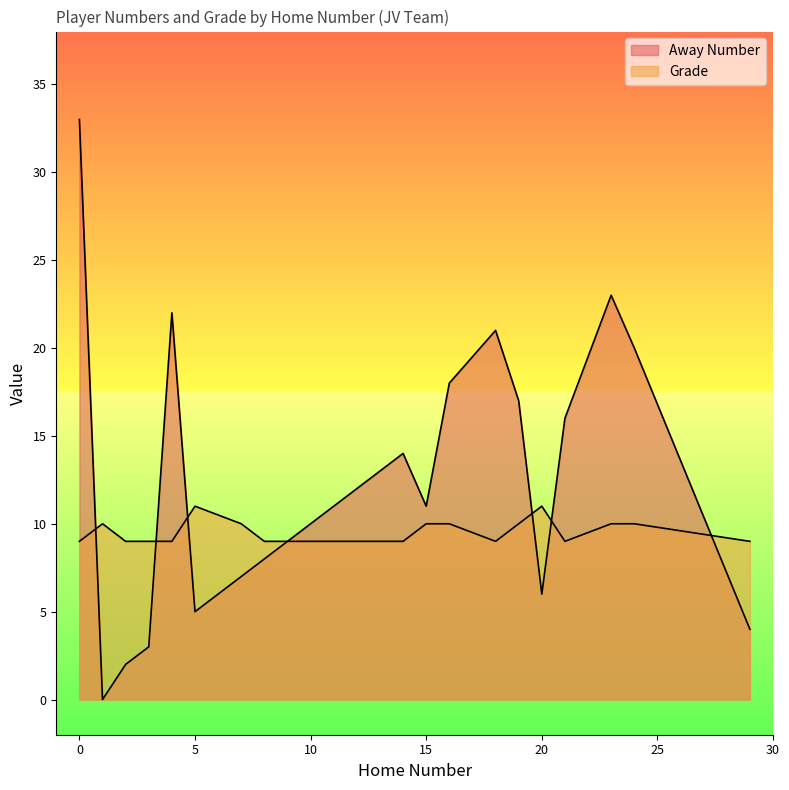

How many intersections are there between Grade and Away Number?

6